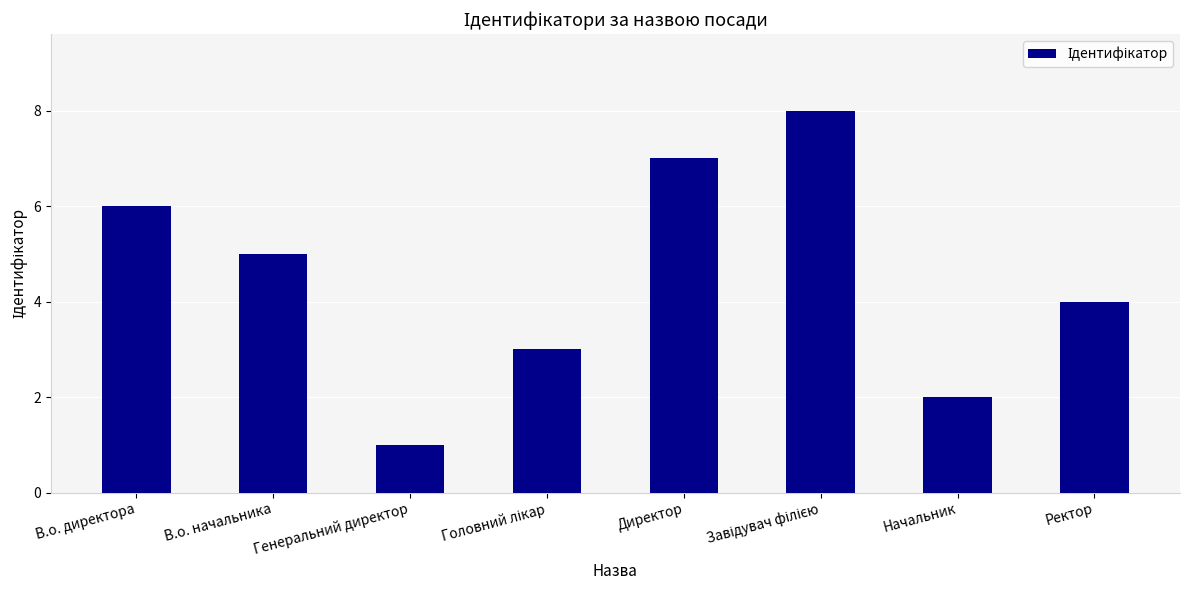

Where is the data nearest to the value 4?

Ректор